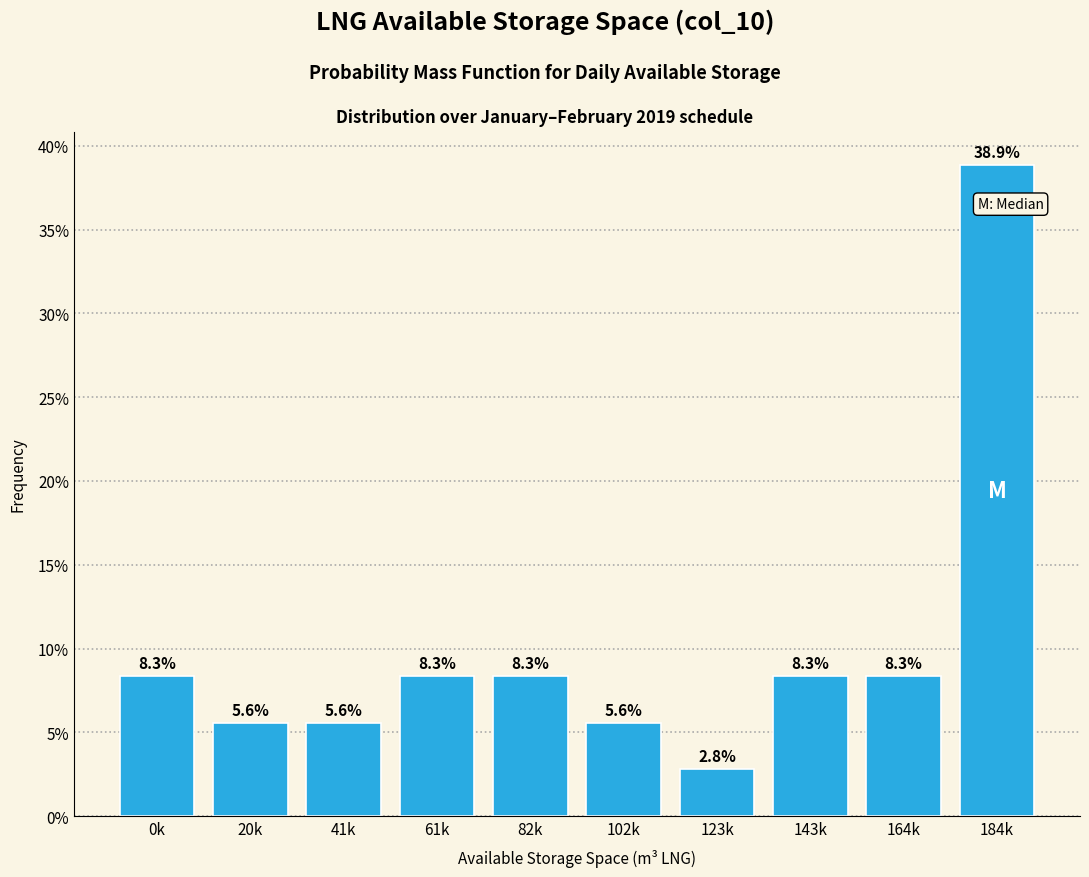

Does the chart contain any negative values?

No